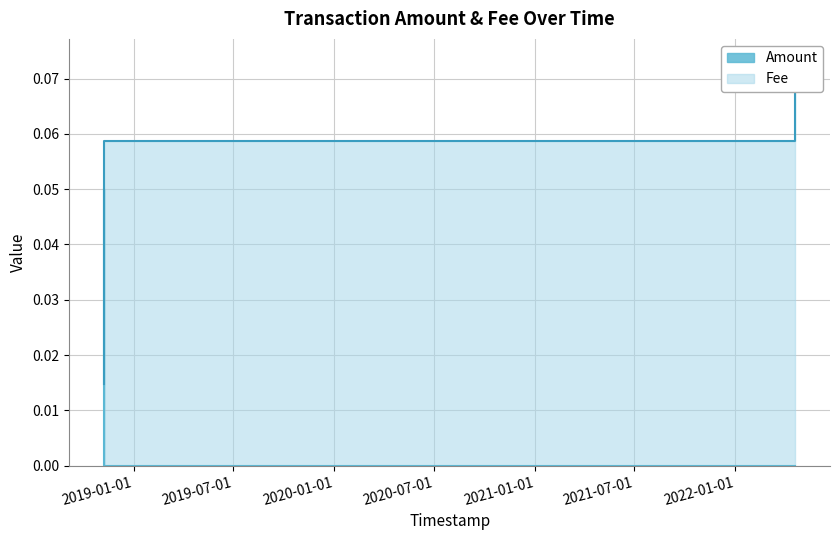

What is the approximate value of Amount at 2018-11-08 14:07:13?

0.1